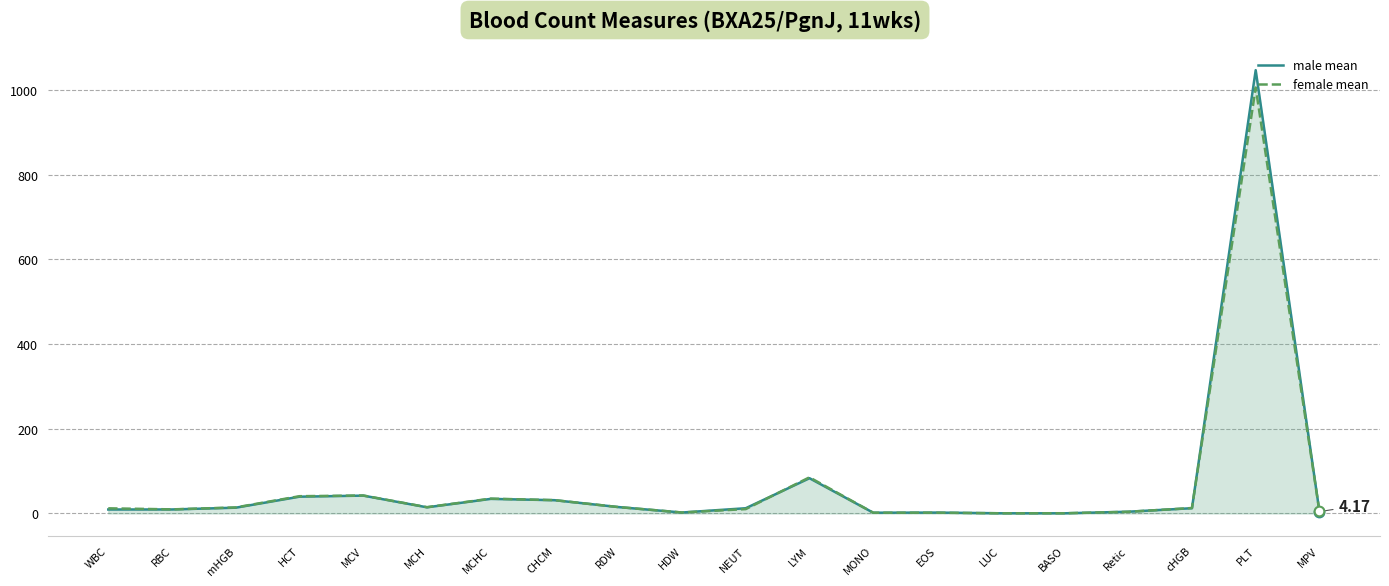

What is the value of the female mean point at the 3rd from the left?

14.2